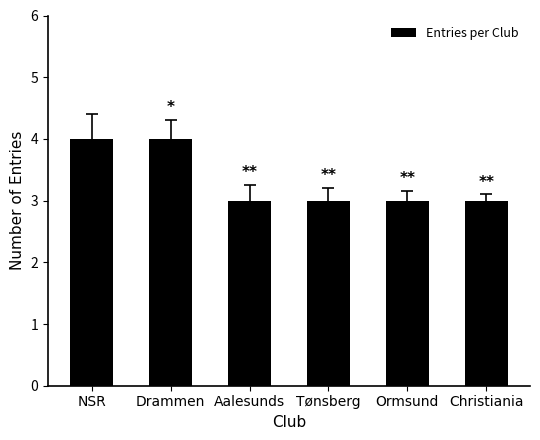

True or false: the data shows 7 at NSR.

False